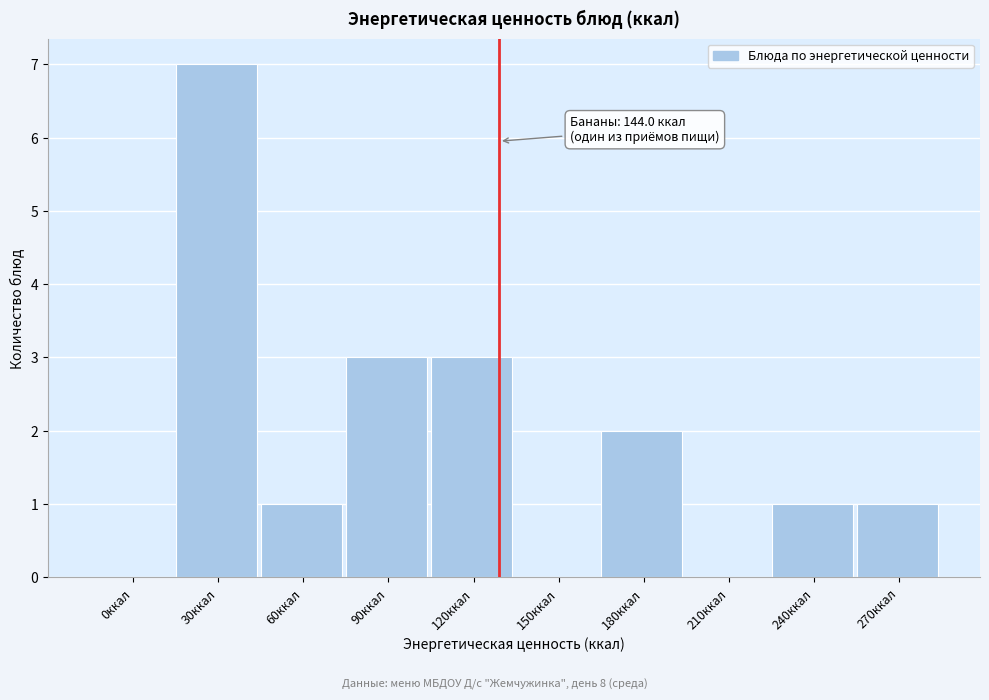

Reading right to left, list all the values displayed in this chart.

270ккал=1	240ккал=1	210ккал=0	180ккал=2	150ккал=0	120ккал=3	90ккал=3	60ккал=1	30ккал=7	0ккал=0